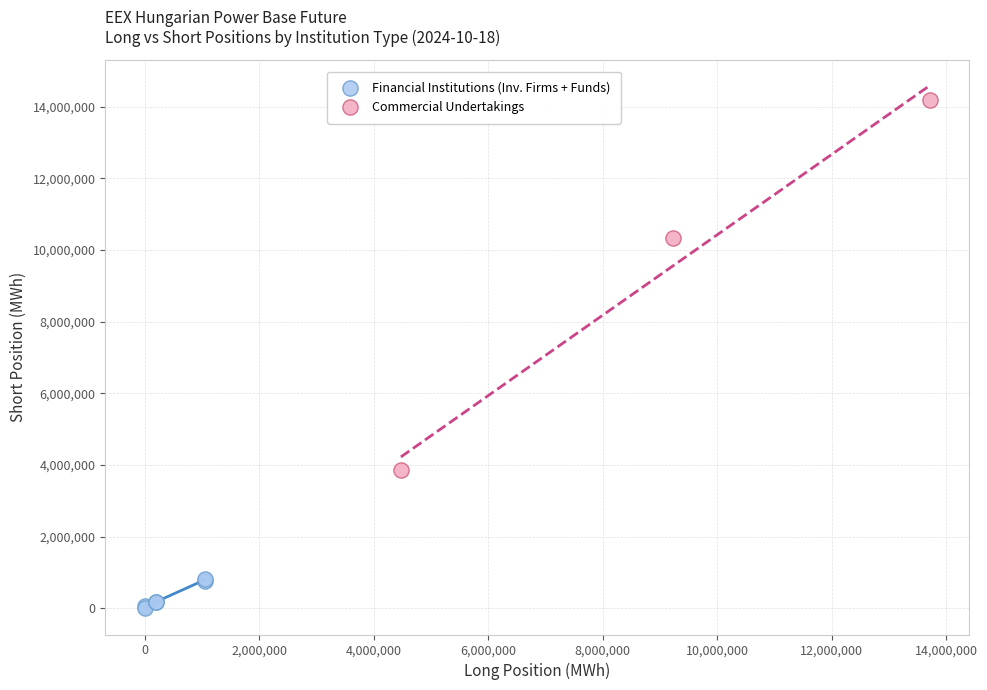

Which series reaches the maximum Y coordinate?

Commercial Undertakings